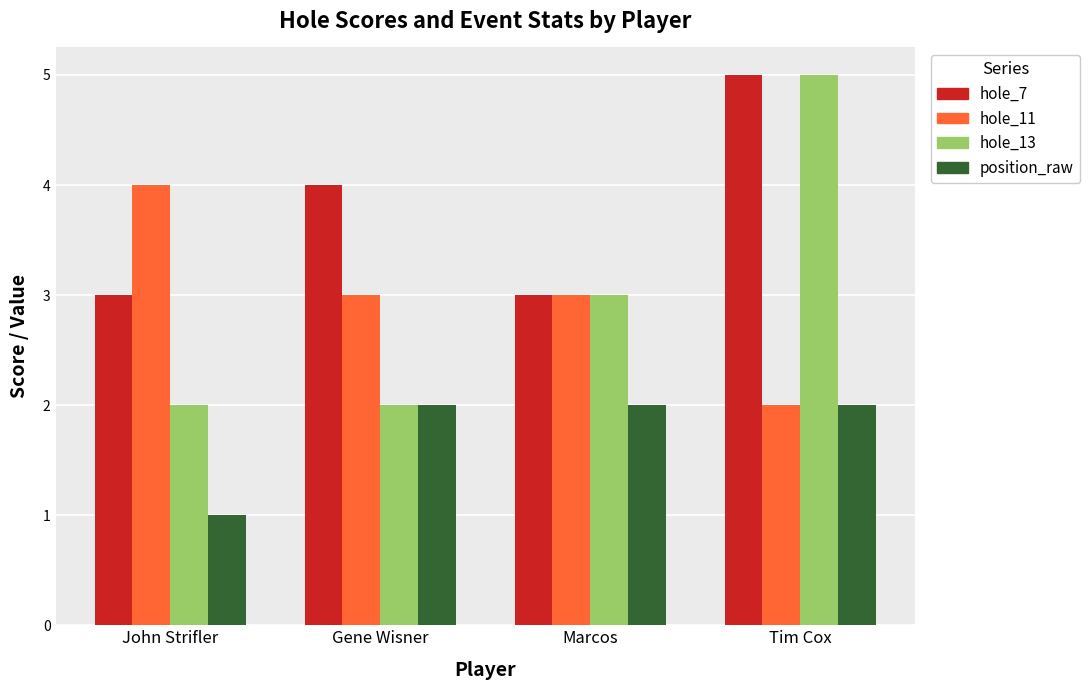

Which label corresponds to the largest value in the chart?

Tim Cox